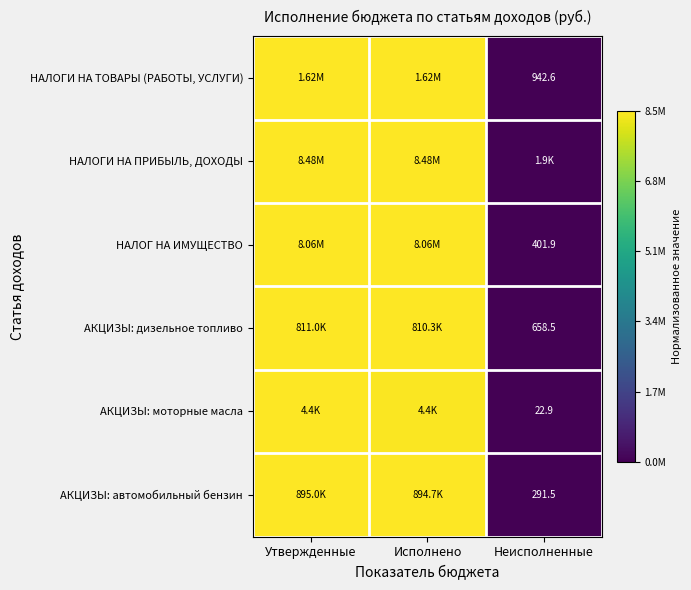

At which label is НАЛОГИ НА ПРИБЫЛЬ, ДОХОДЫ closest to 0?

Неисполненные